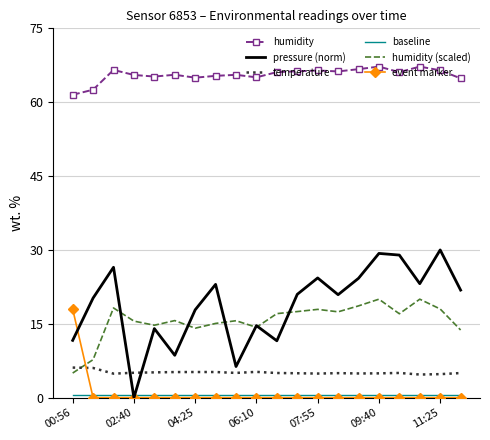

What is the maximum value for humidity?

67.2